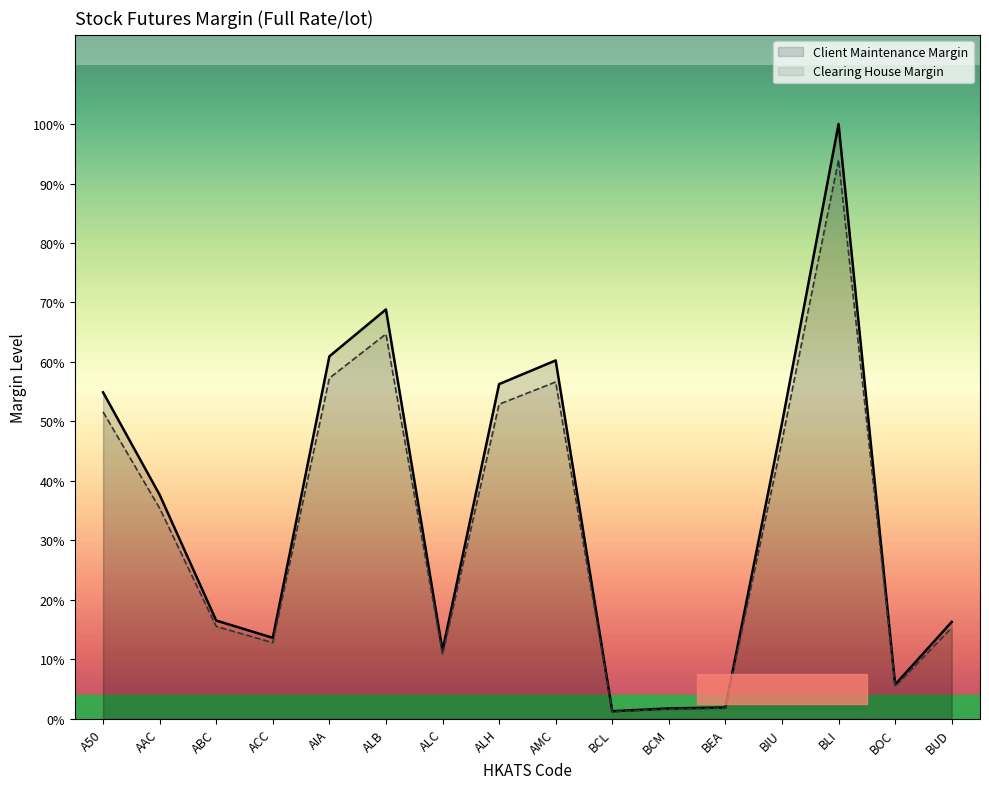

At which category does Client Maintenance Margin reach its first local peak?

ALB